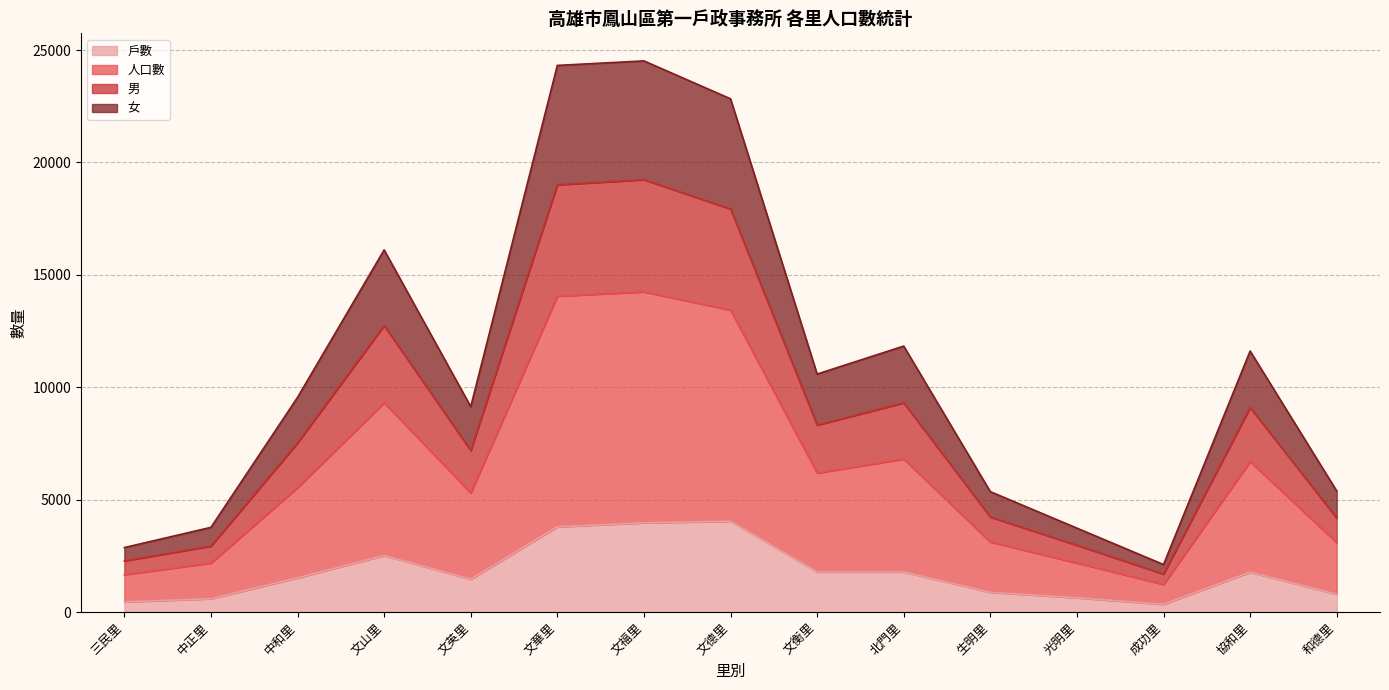

How many interior local valleys does the 女 series have?

3